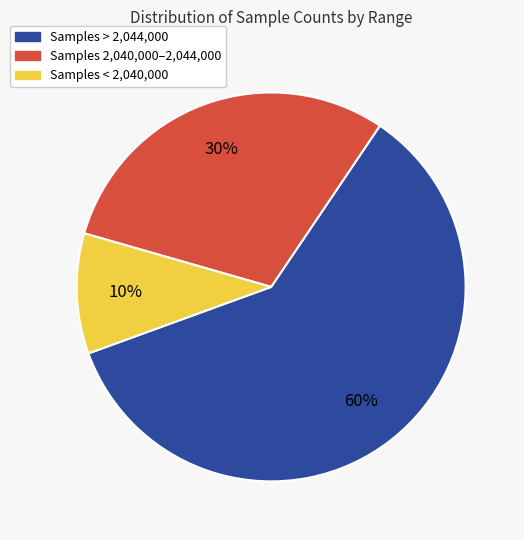

True or false: Samples < 2,040,000 accounts for 3% of the total.

False